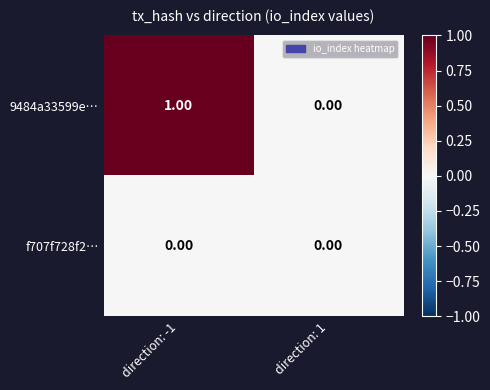

Which series has the largest range (max minus min)?

9484a33599e…